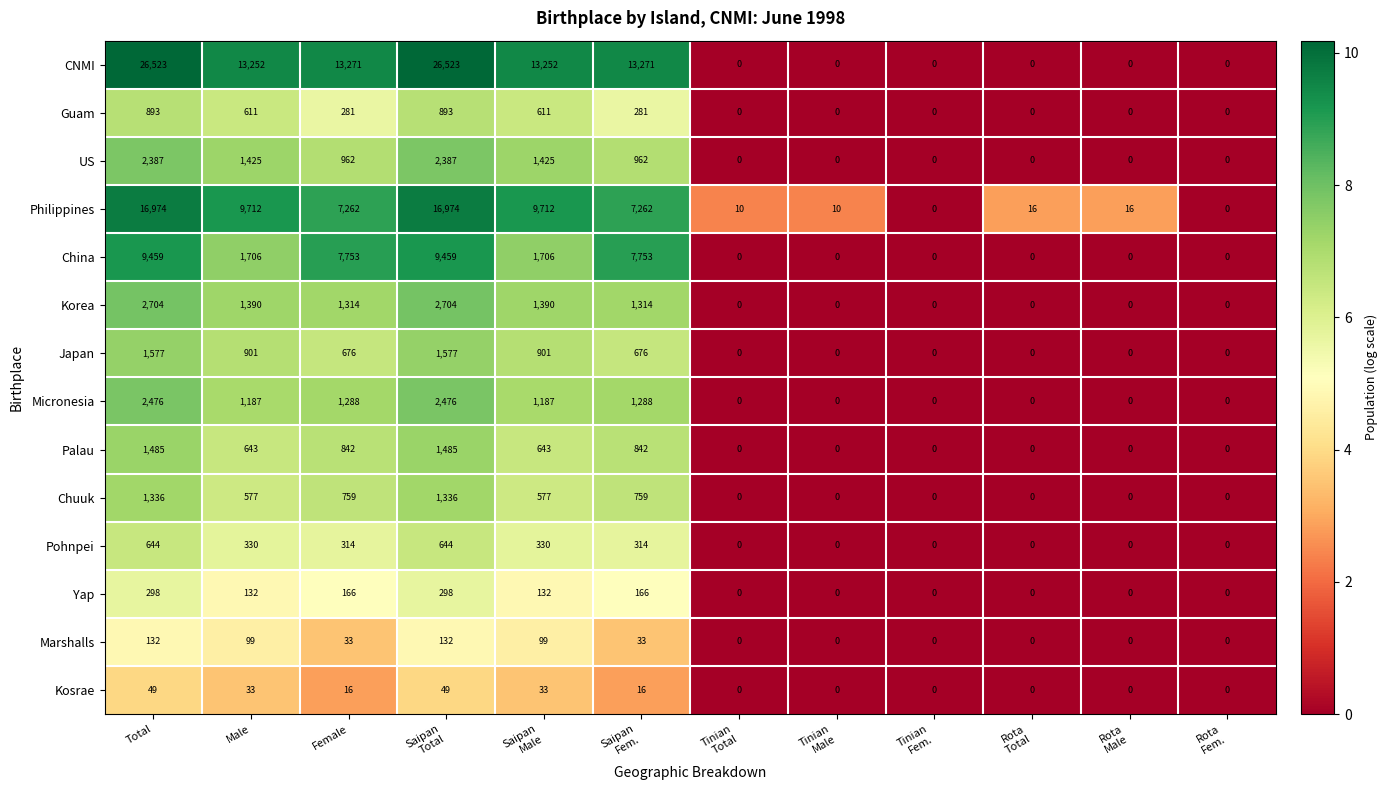

What is the maximum value for Chuuk?

1336